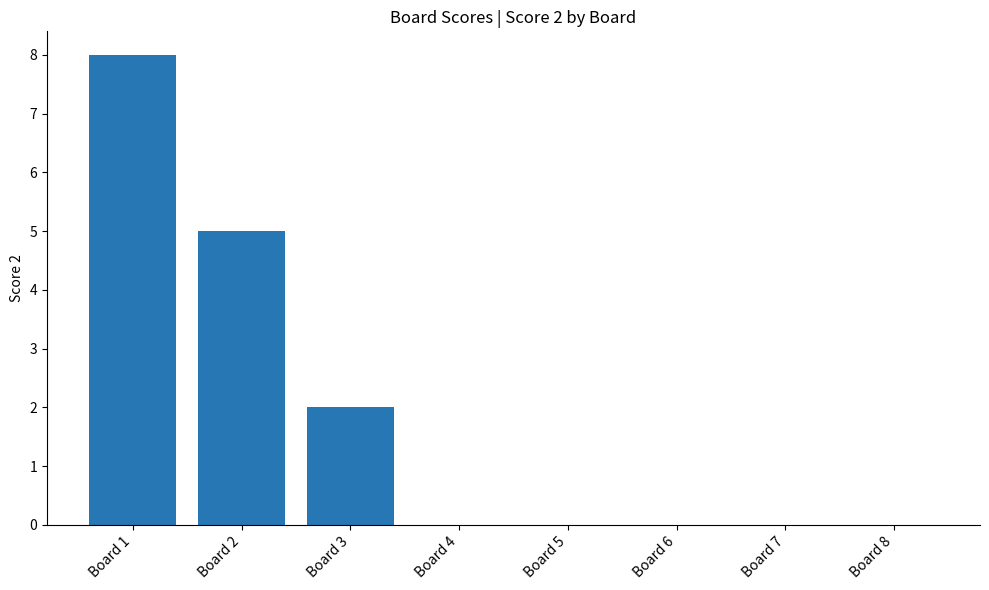

What is the maximum value shown in the chart?

8